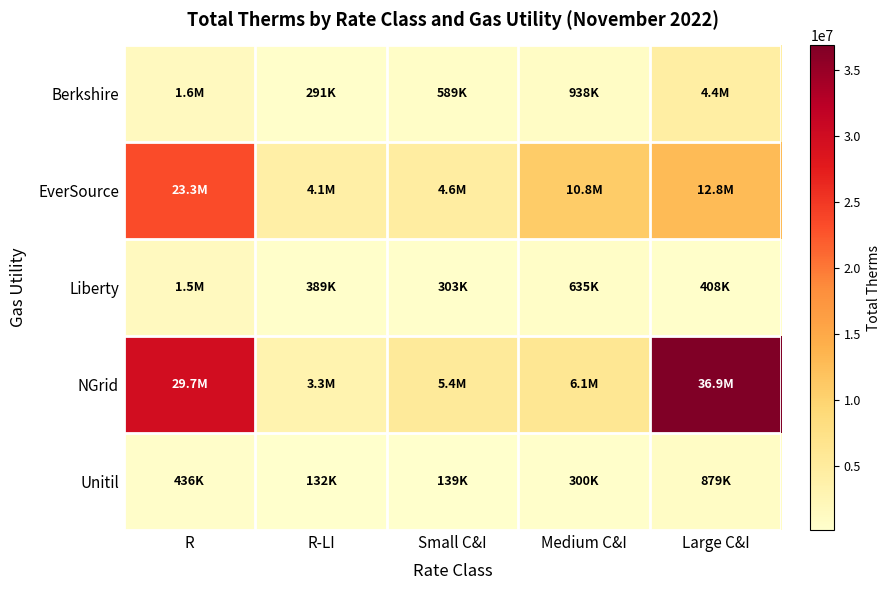

How many categories are shown in the chart?

5